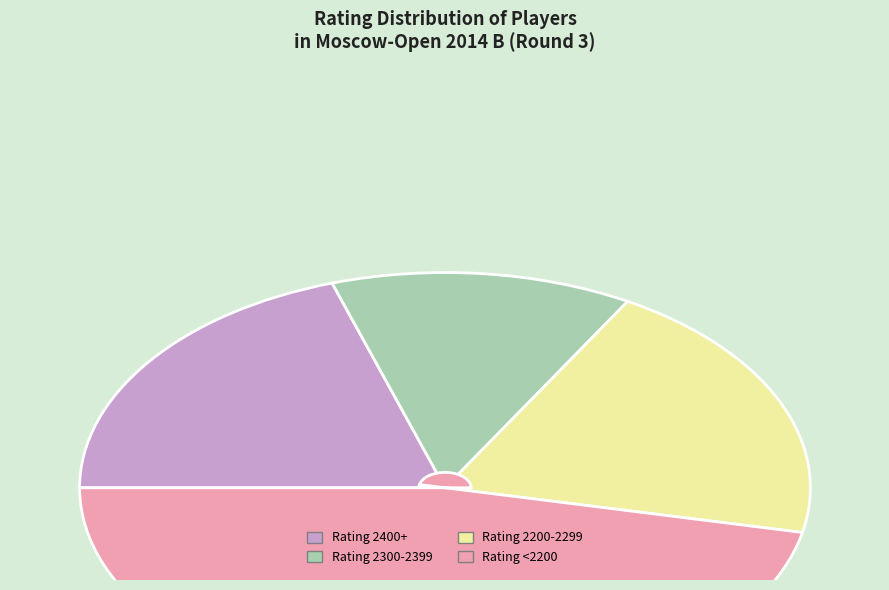

How many segments does this pie chart have?

4